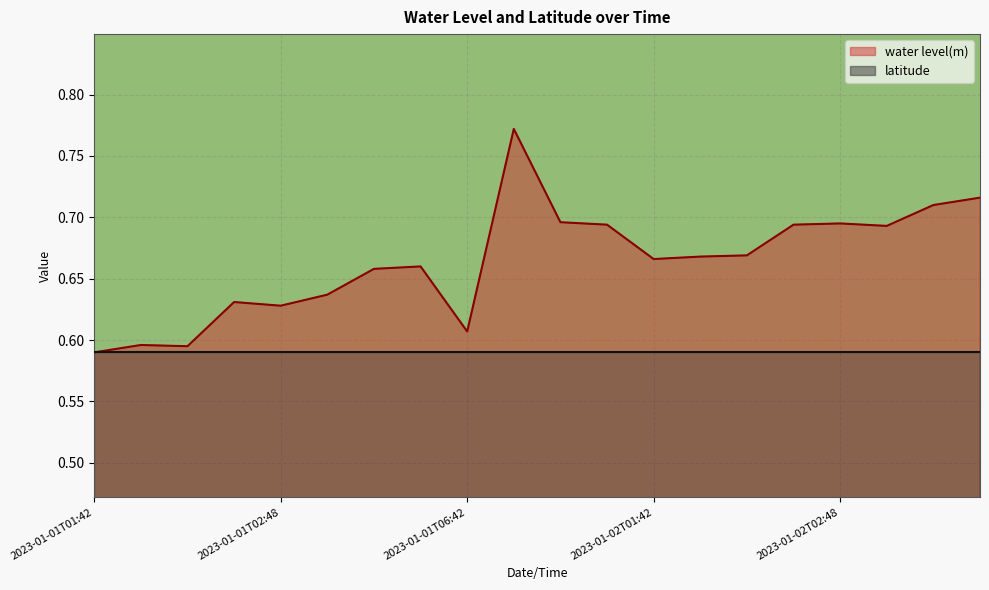

True or false: the data shows 1.1 at 2023-01-01T02:42.

False